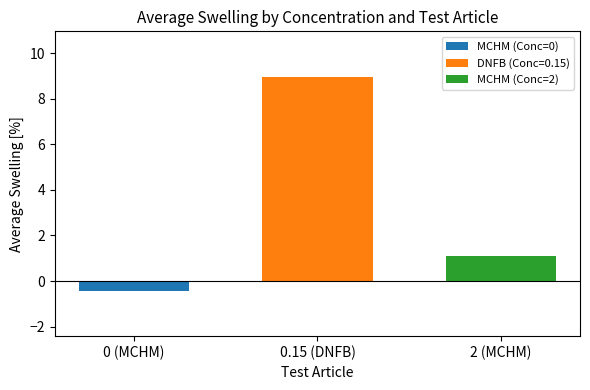

The value of DNFB (Conc=0.15) at 0.15 (DNFB) is 2.3. True or false?

False